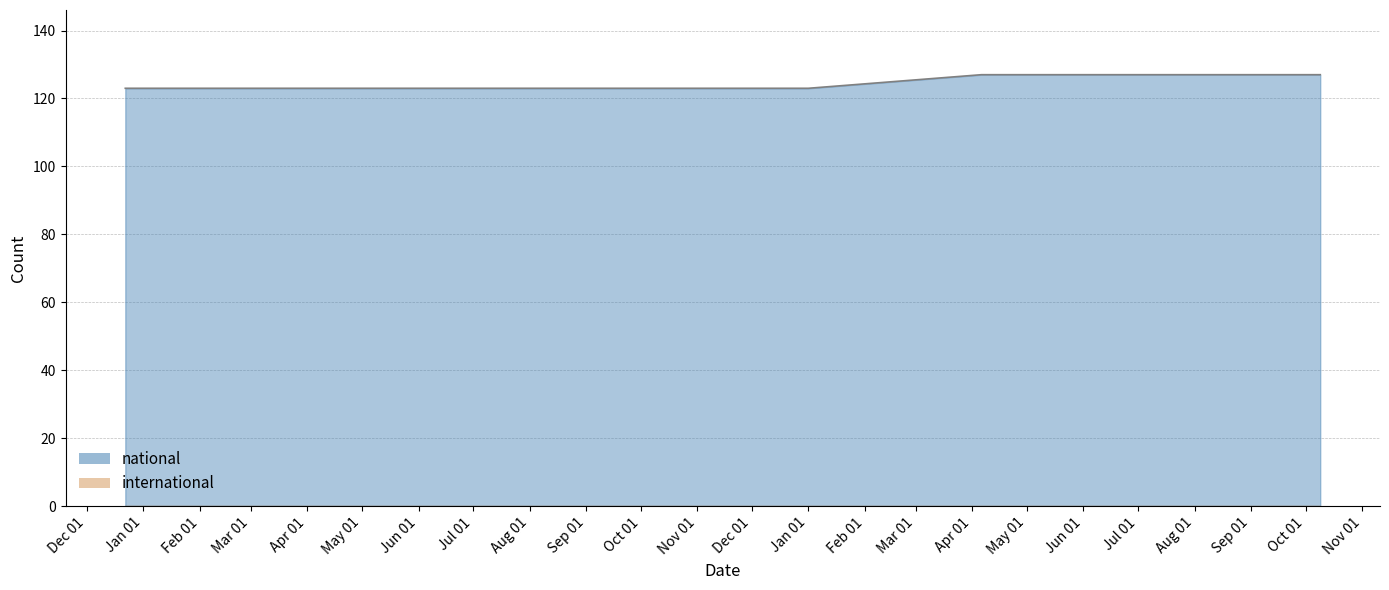

Which series has the largest range (max minus min)?

national